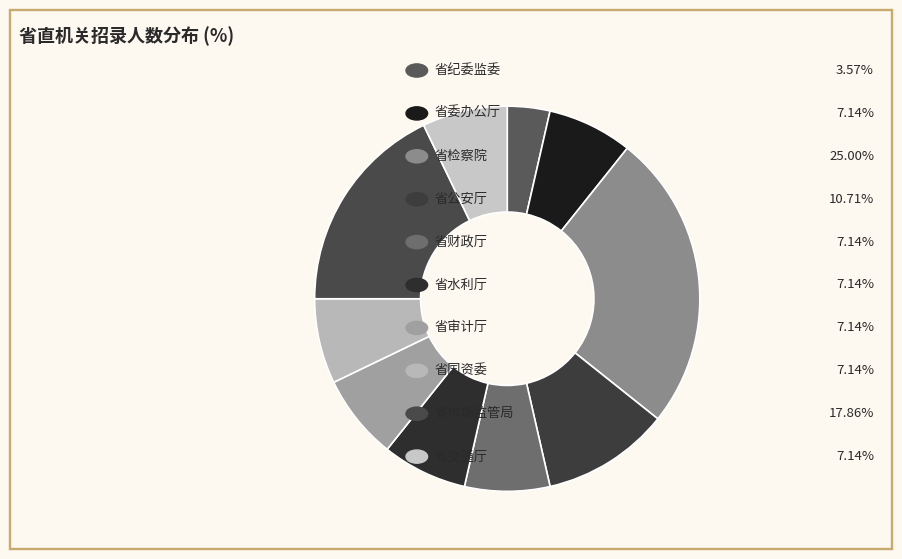

Count the number of slices in the pie.

10